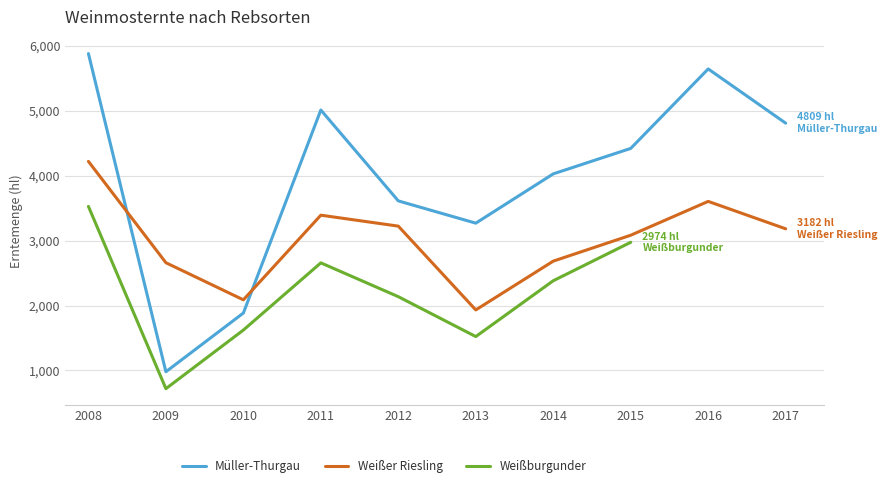

The Müller-Thurgau series shows 4676.5 at 2013. True or false?

False